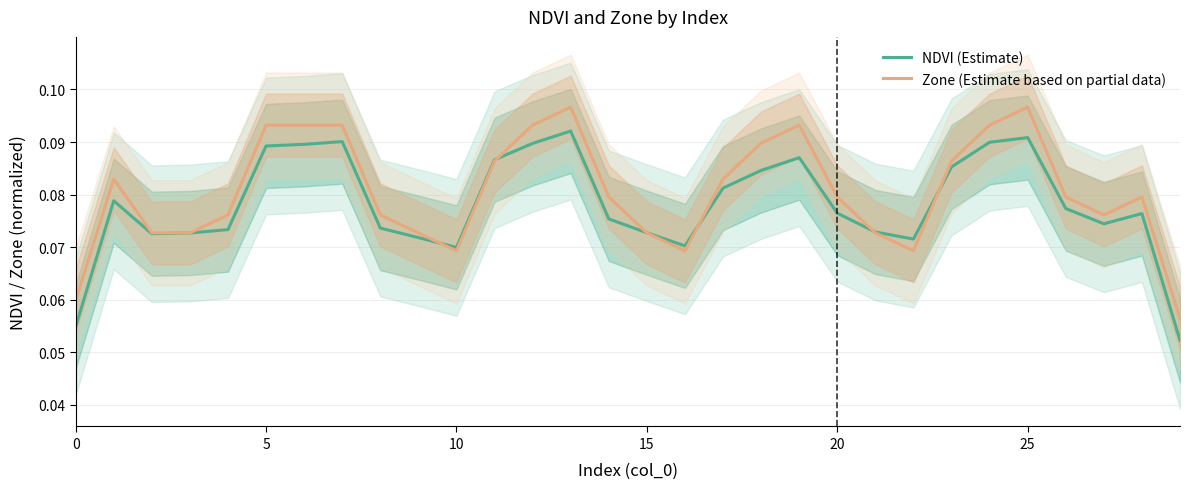

In Zone (Estimate based on partial data), how many points are lower than both neighbors (excluding endpoints)?

4